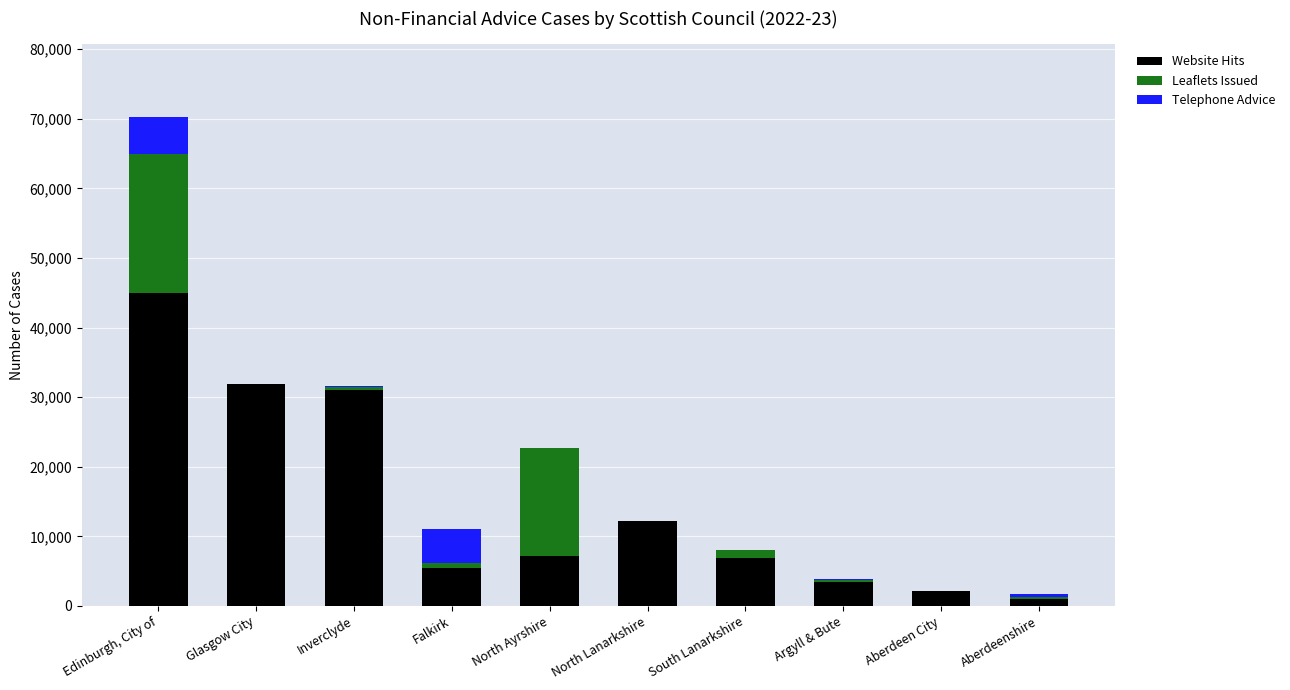

At which category is the sum across all series the highest?

Edinburgh, City of